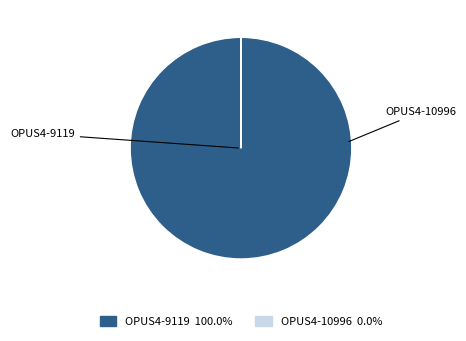

Is there a majority slice in this chart?

Yes